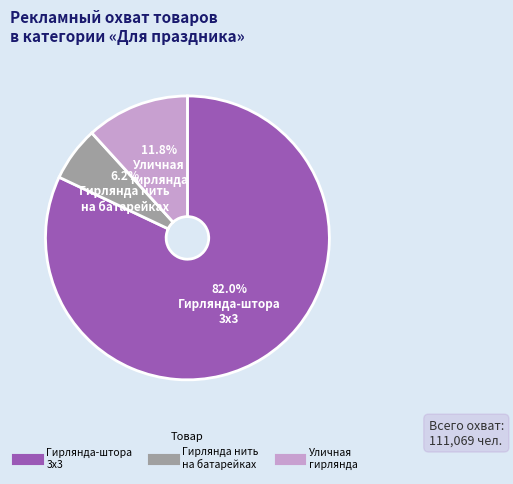

Is there any slice that represents more than half of the pie?

Yes